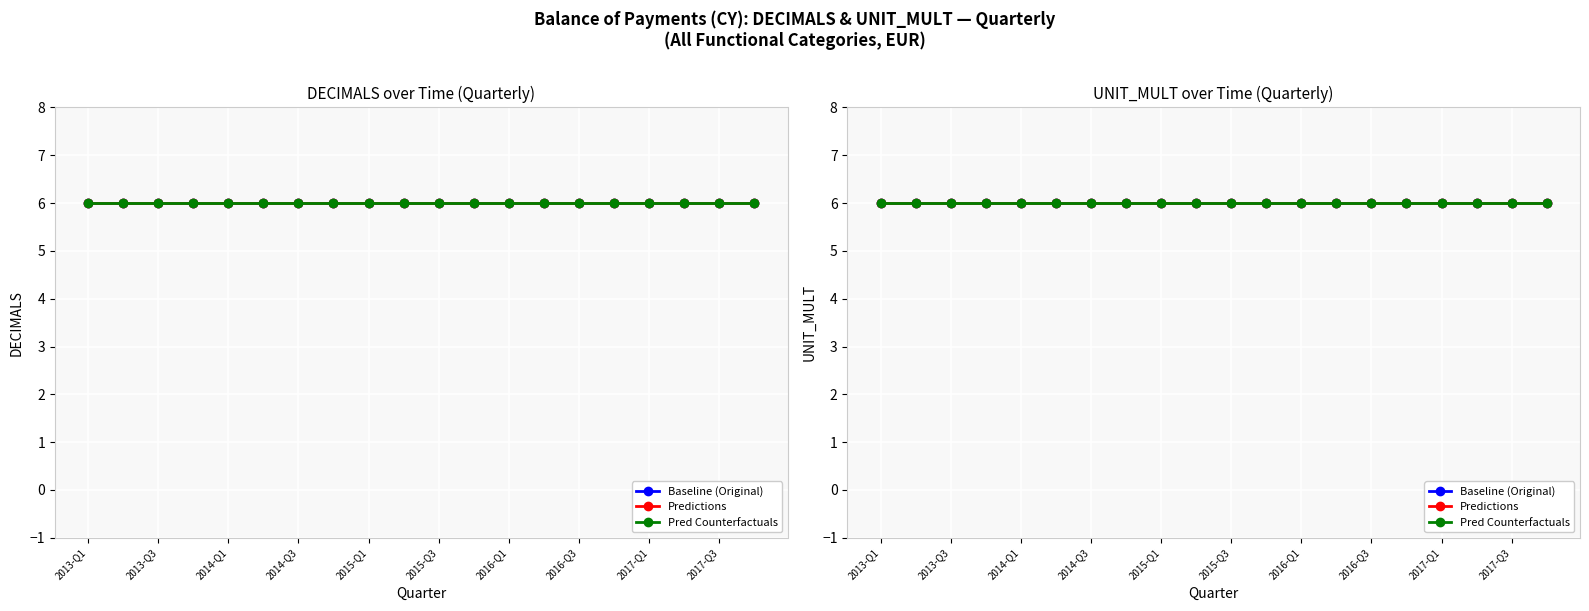

The UNIT_MULT_pred series shows 6 at 2013-Q3. True or false?

True